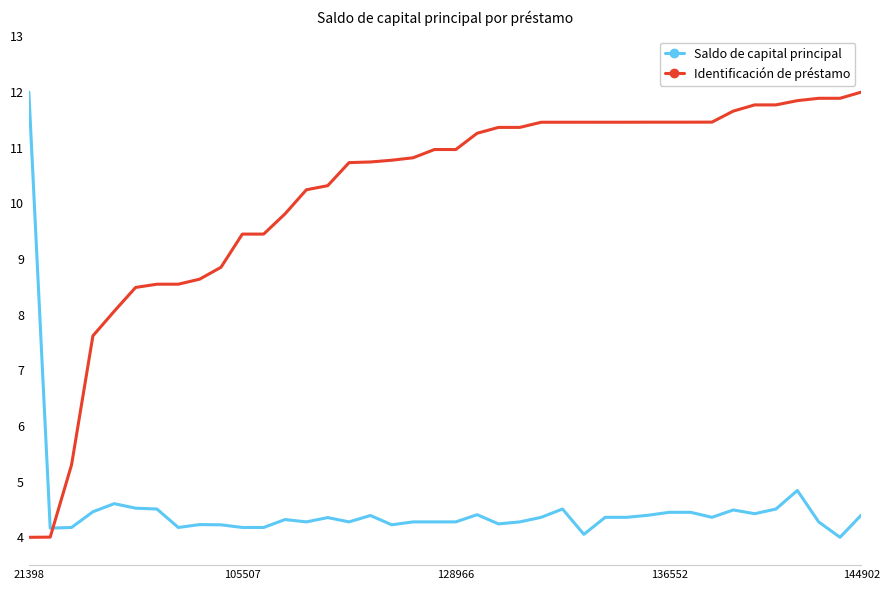

How many times do Identificación de préstamo and Saldo de capital principal cross each other?

1